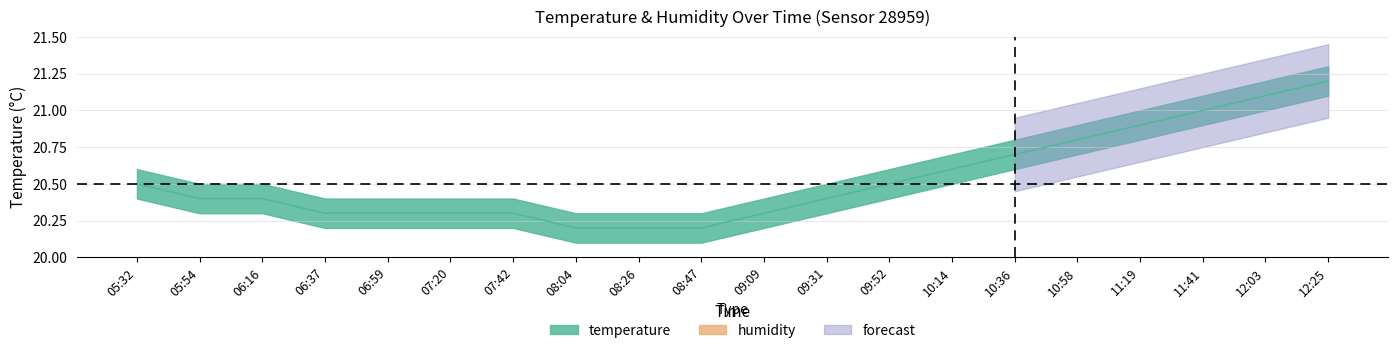

Which has a higher value, 07:42 or 05:54?

05:54